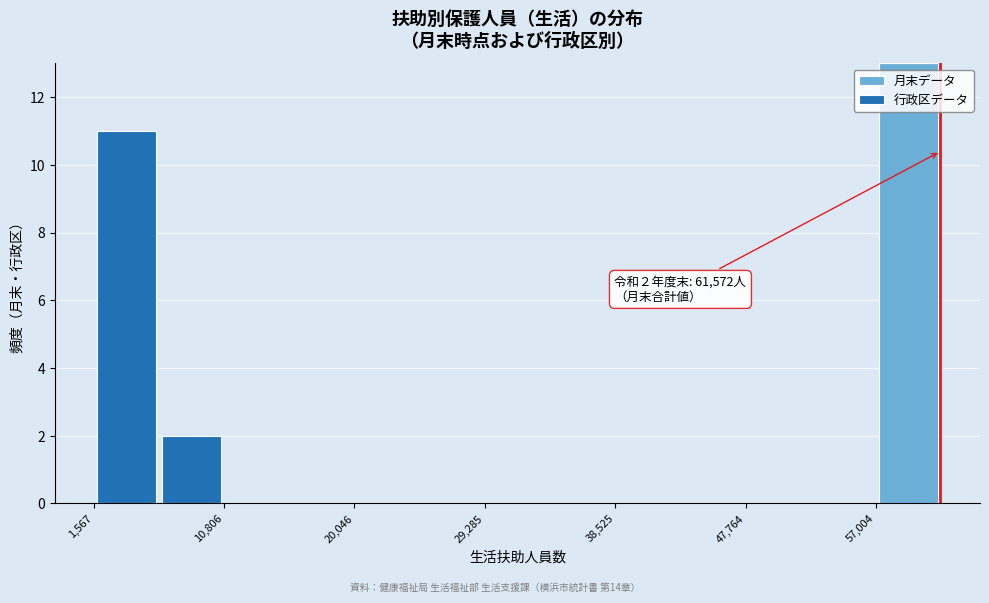

Which range on the x-axis has the tallest stacked bar (by total height)?

57000 to 62000